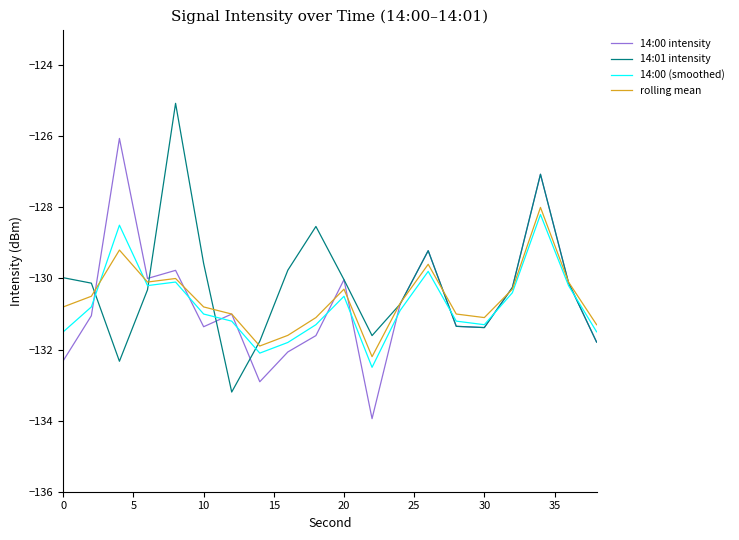

Count the number of categories in the chart.

20